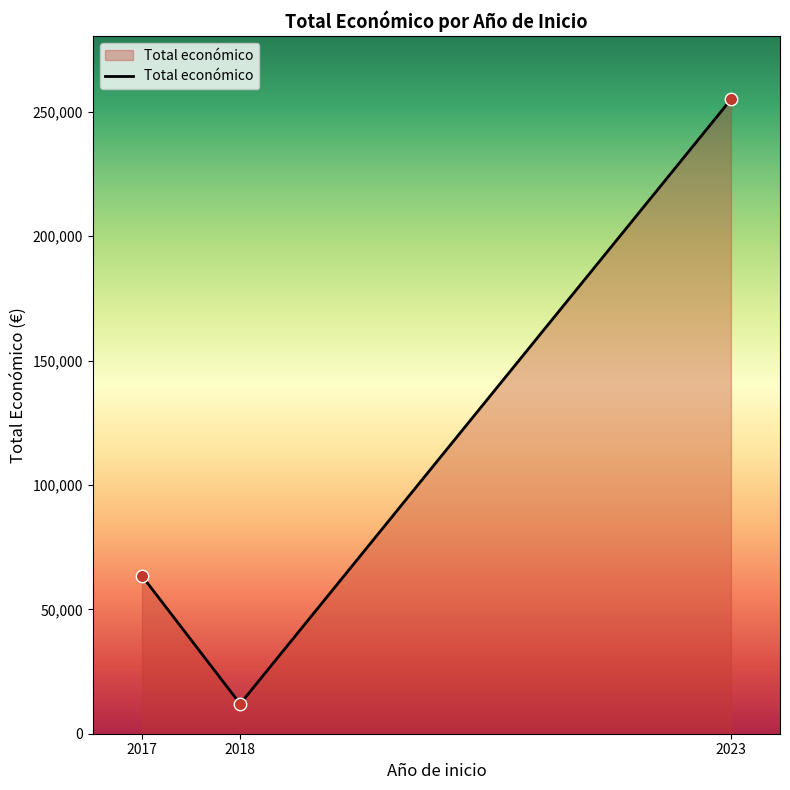

What is the change in value from 2018 to 2023?

+242993